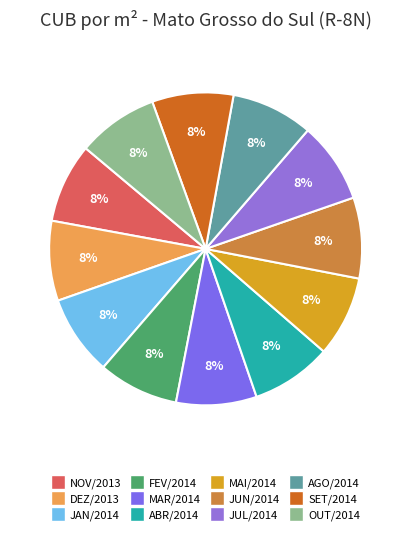

Count the number of slices in the pie.

12